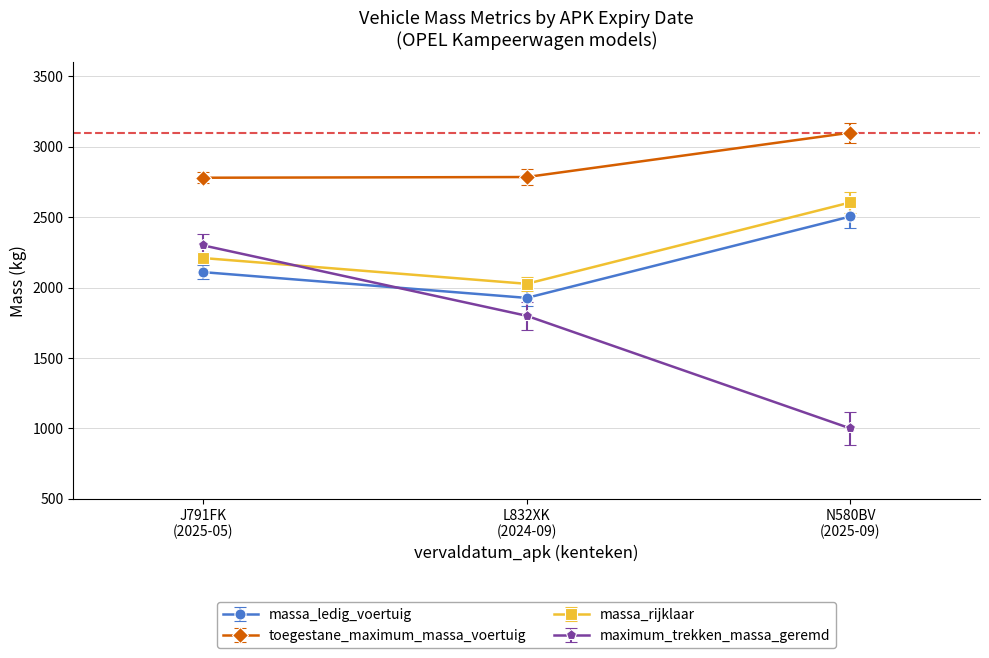

What is the sum of all massa_ledig_voertuig values?

6542